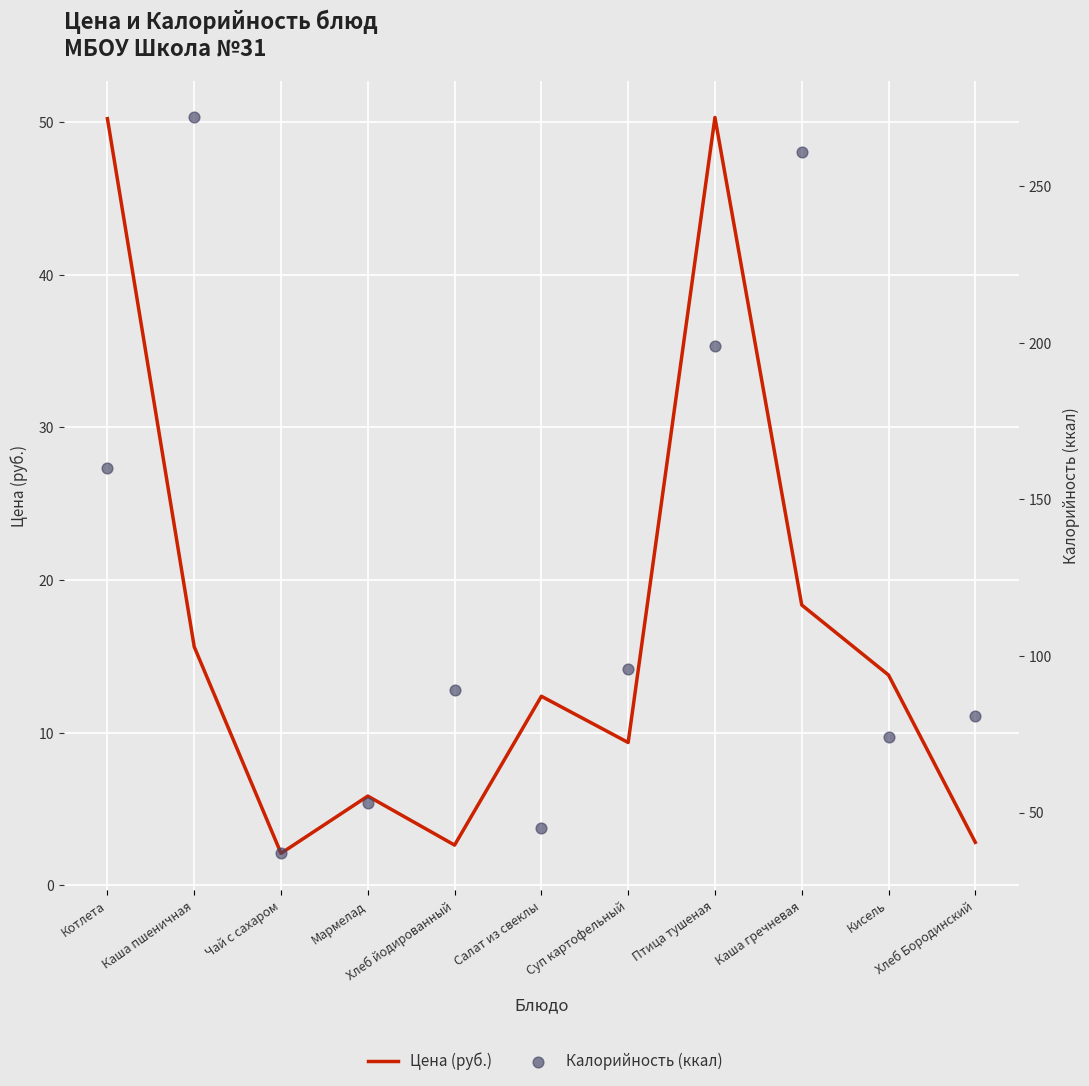

Which series contains the lowest Y value?

Цена (руб.)